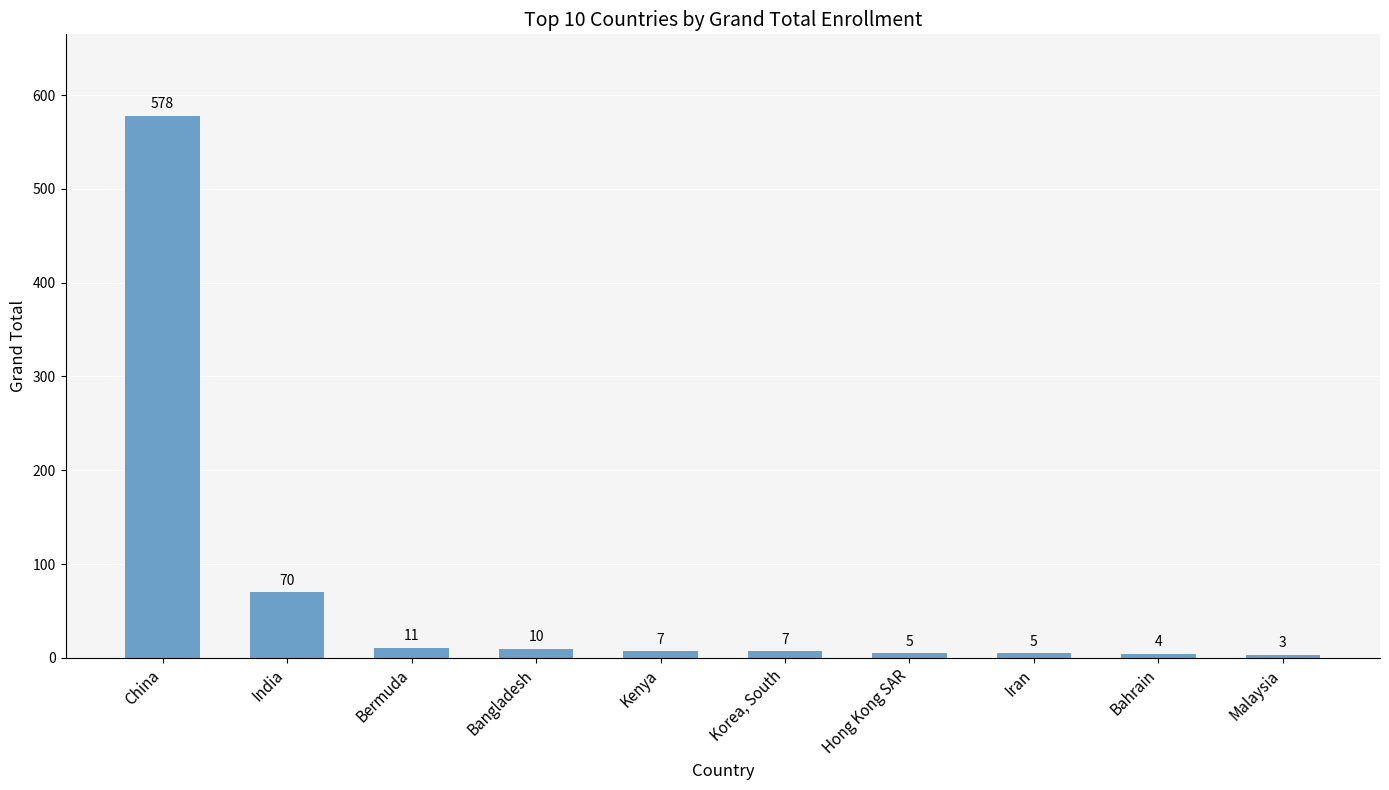

Reading right to left, what are all the values shown in this chart?

Malaysia=3	Bahrain=4	Iran=5	Hong Kong SAR=5	Korea, South=7	Kenya=7	Bangladesh=10	Bermuda=11	India=70	China=578